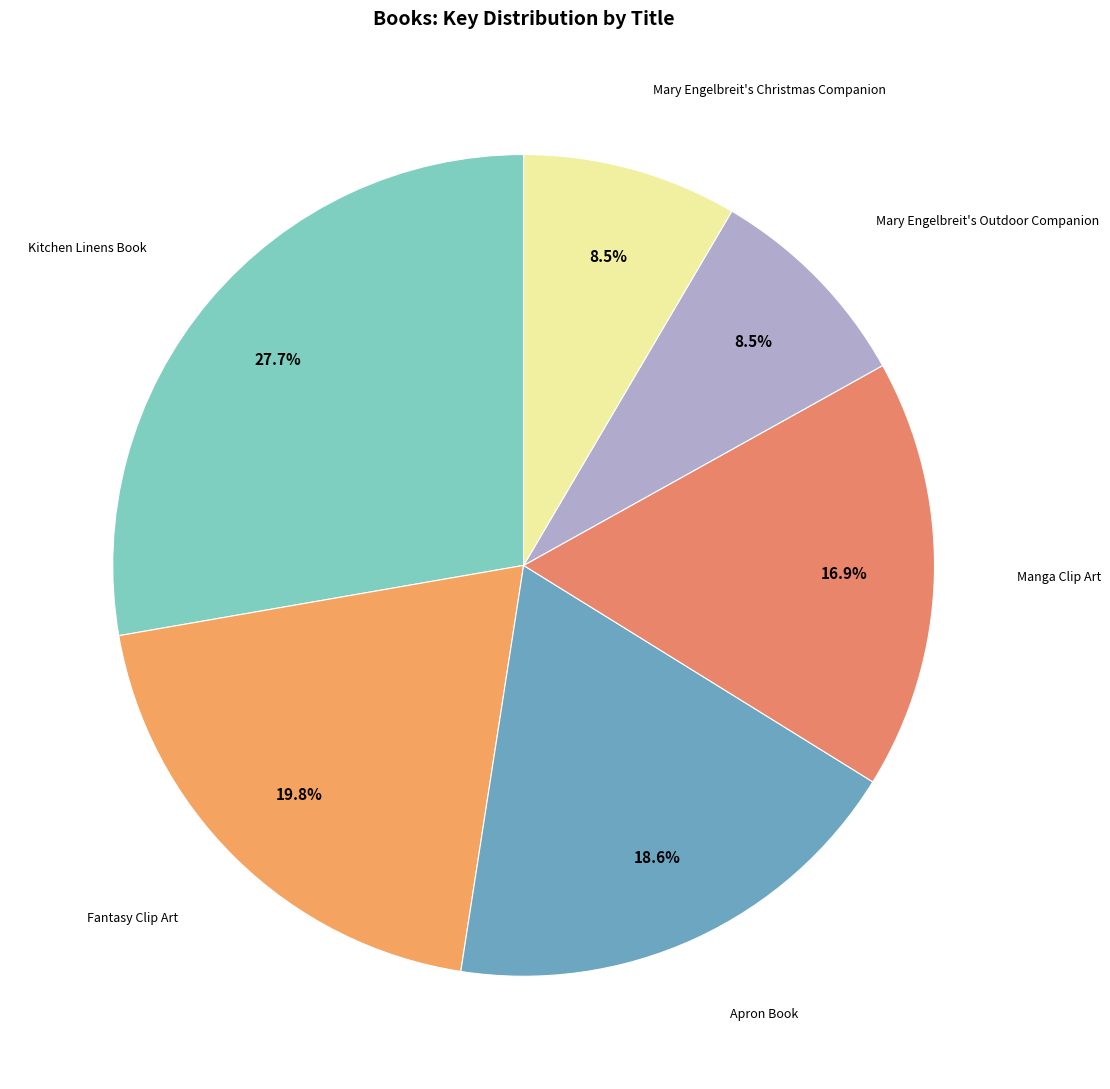

How many slices are in this pie chart?

6